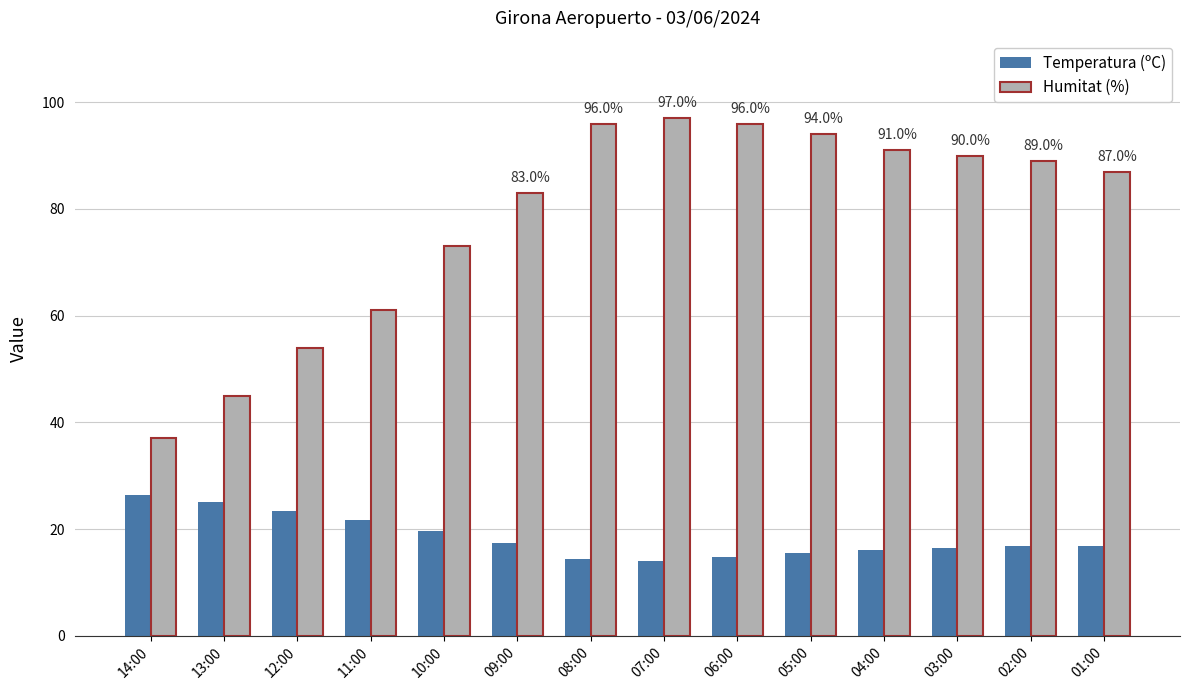

What is the label of the 13th bar from the left?

02:00